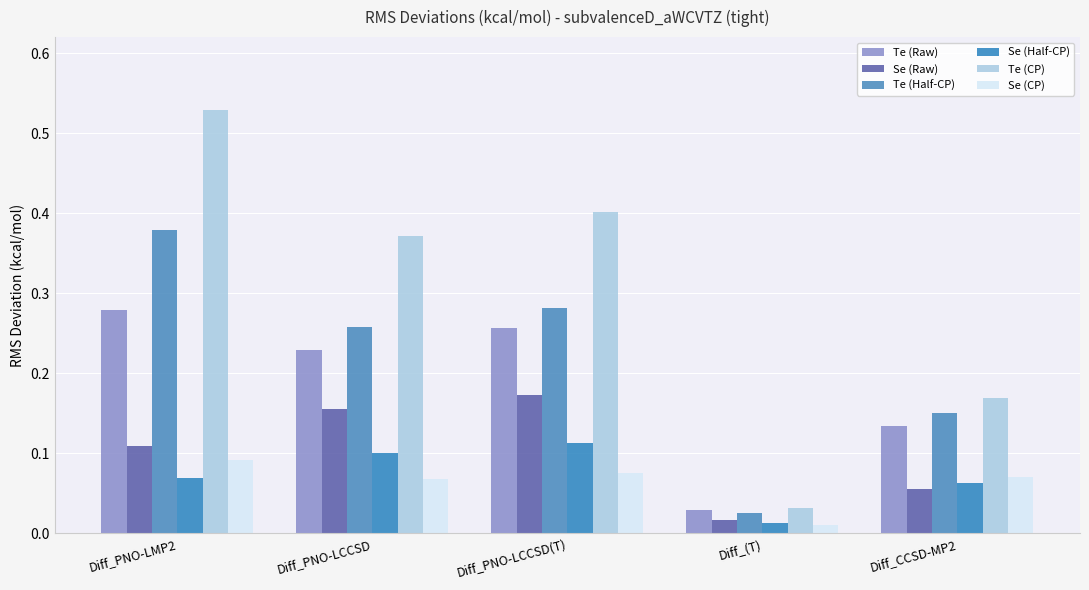

What is the label of the 4th bar from the left?

Diff_(T)